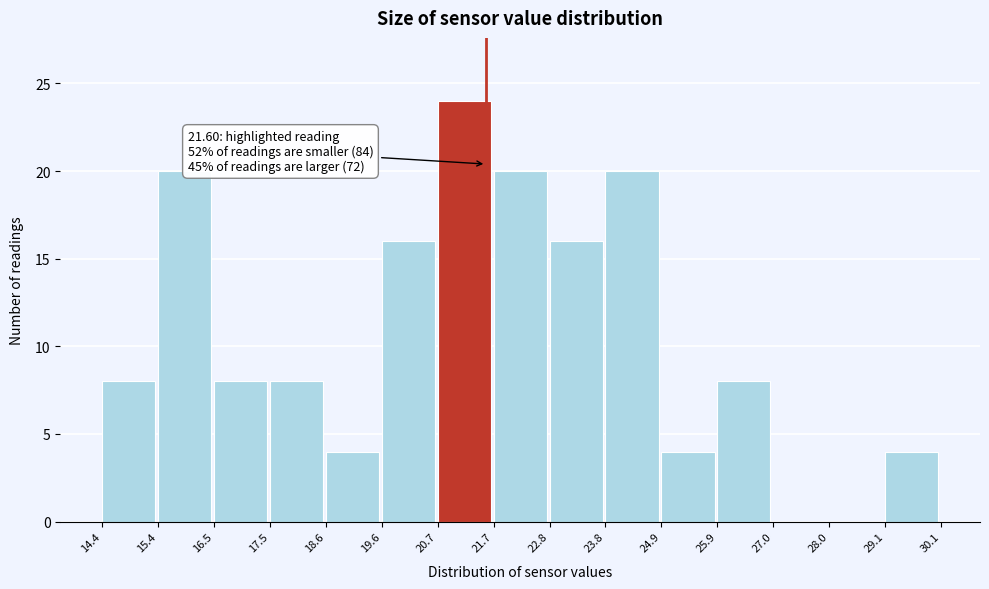

Over which range of the x-axis is the bar tallest?

20.7 to 21.7